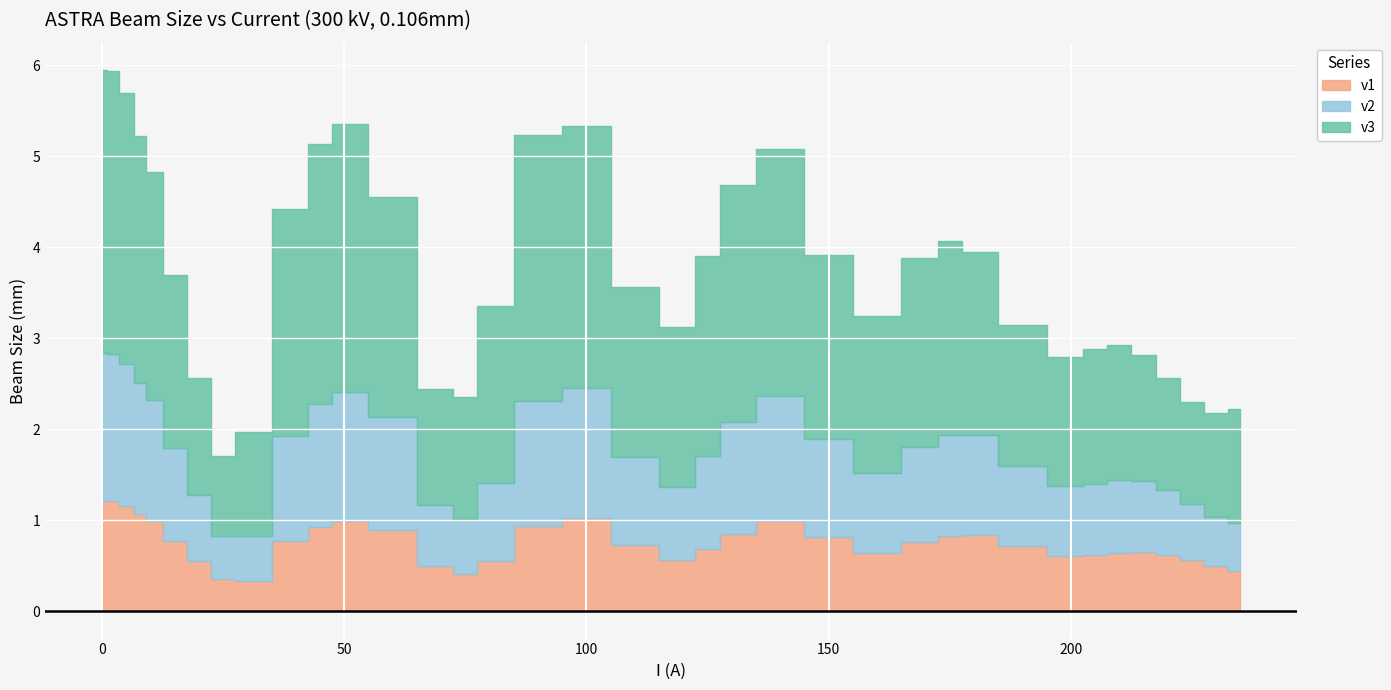

True or false: v1 and v3 intersect in this chart.

False